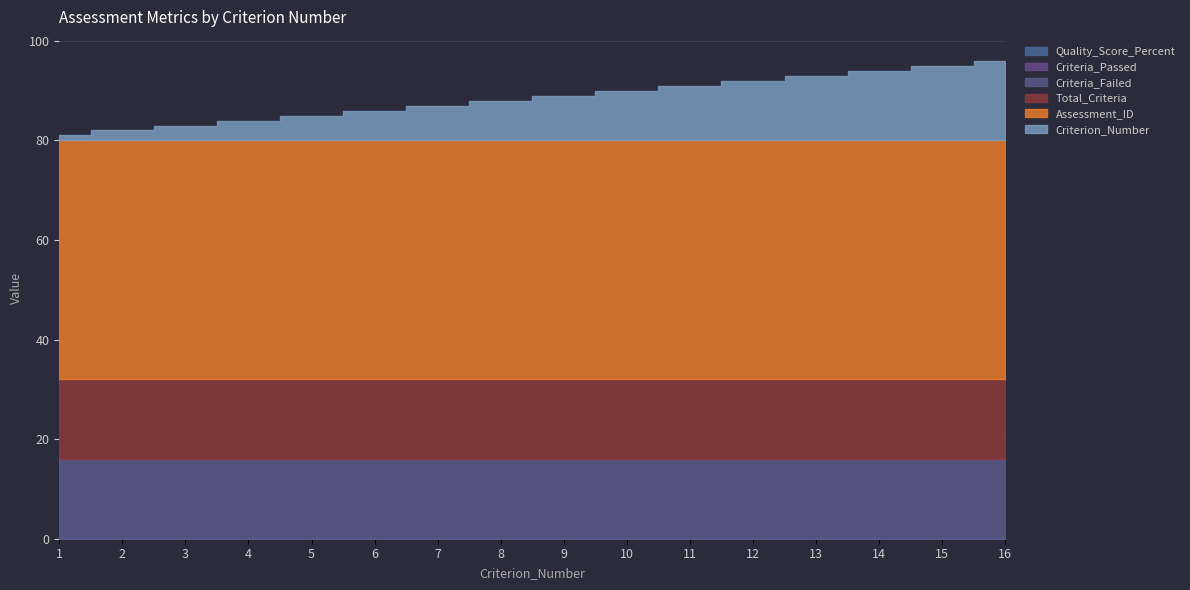

Where is Assessment_ID nearest to the value 48?

1